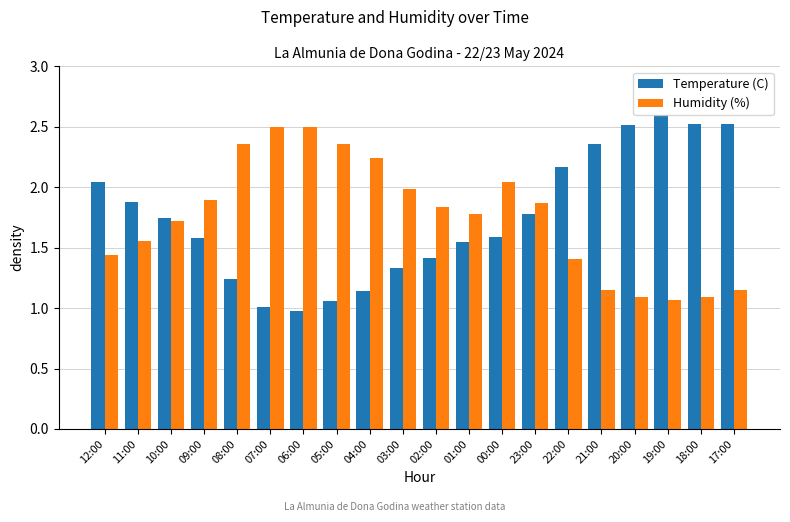

What is the sum of all Temperature (C) values?

35.0